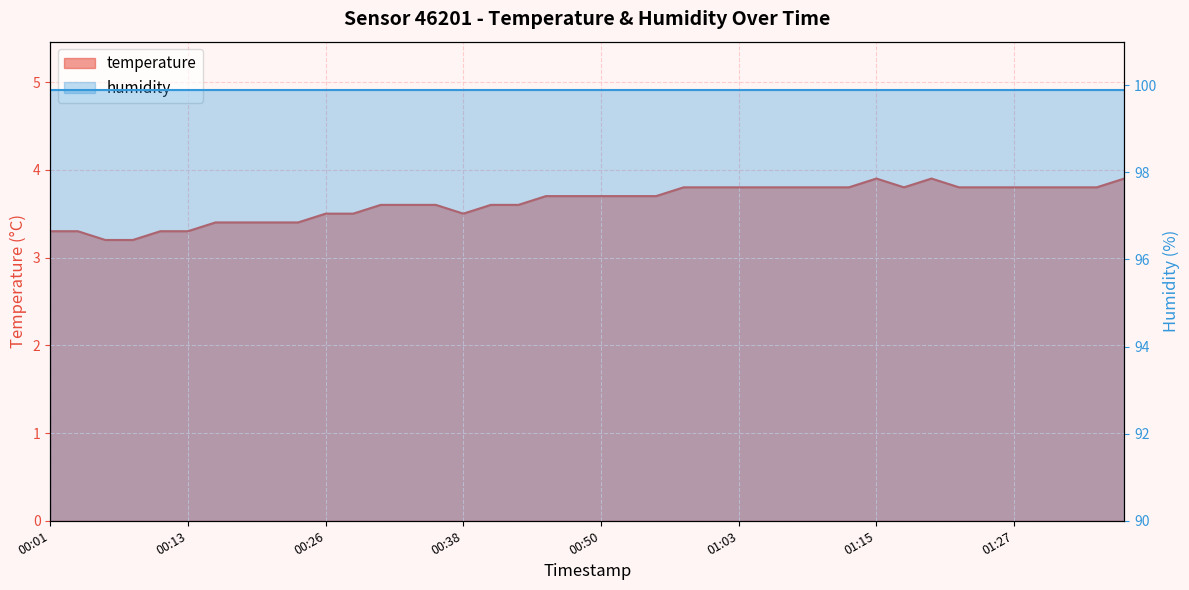

The value at 00:40 is 1.7. True or false?

False